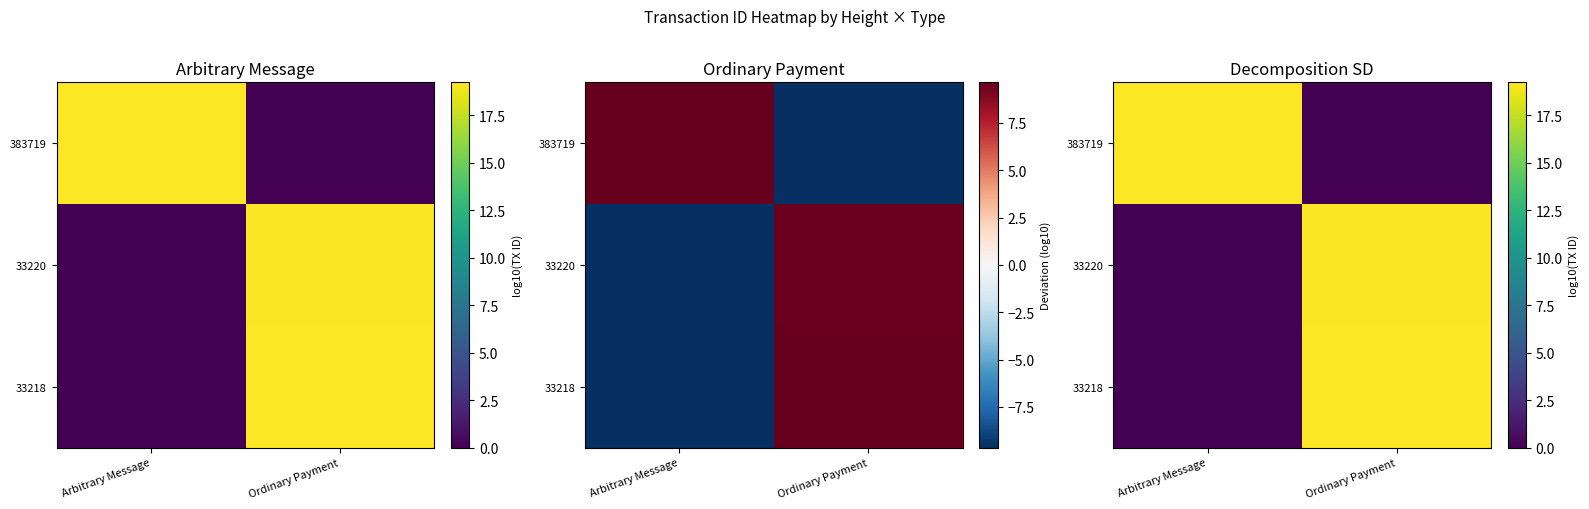

At which category is the sum across all series the highest?

Ordinary Payment